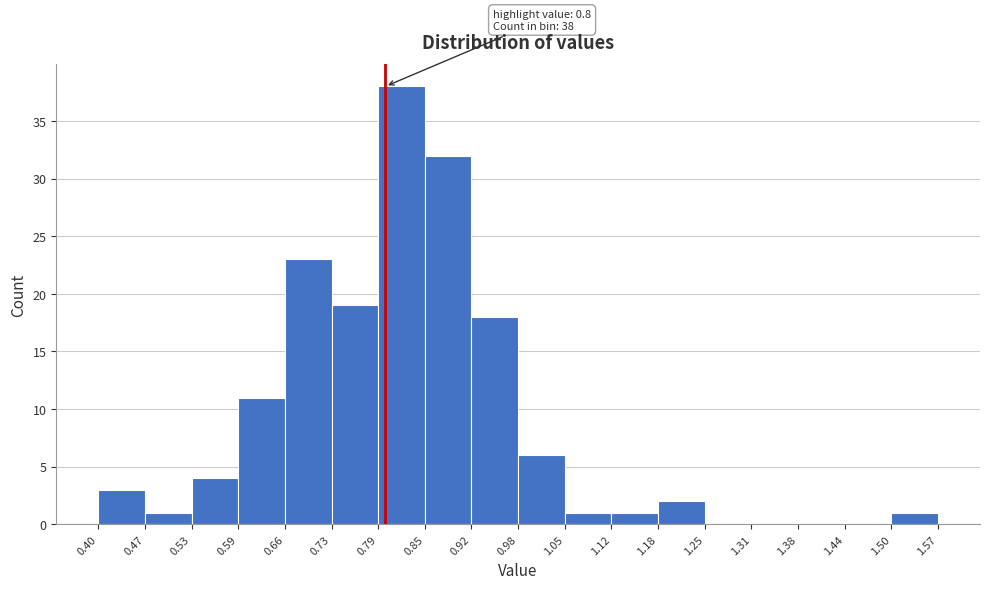

Over which range of the x-axis is the bar tallest?

0.79 to 0.85